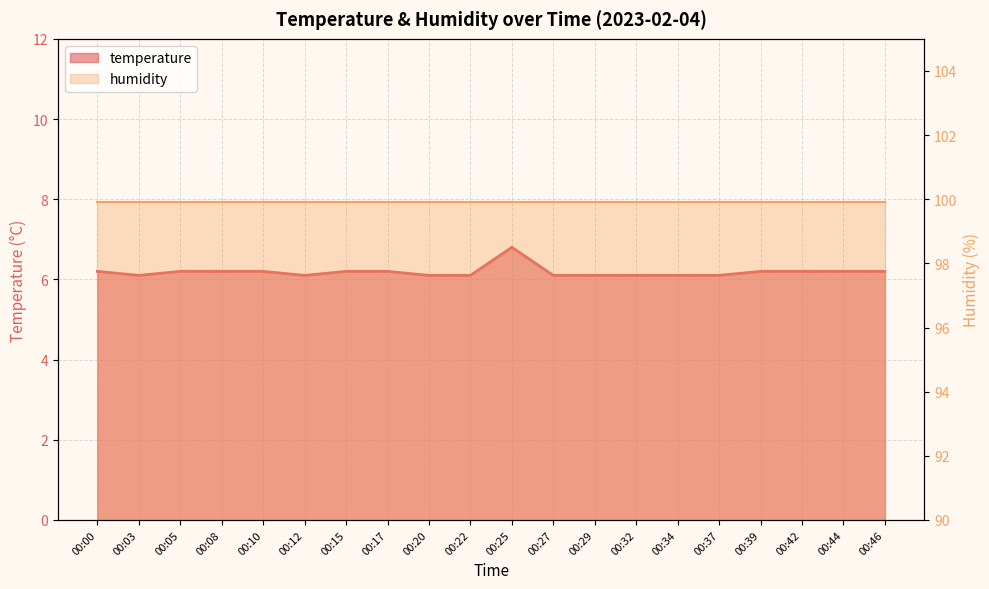

Rank the categories by value from lowest to highest.

00:03, 00:12, 00:20, 00:22, 00:27, 00:29, 00:32, 00:34, 00:37, 00:00, 00:05, 00:08, 00:10, 00:15, 00:17, 00:39, 00:42, 00:44, 00:46, 00:25